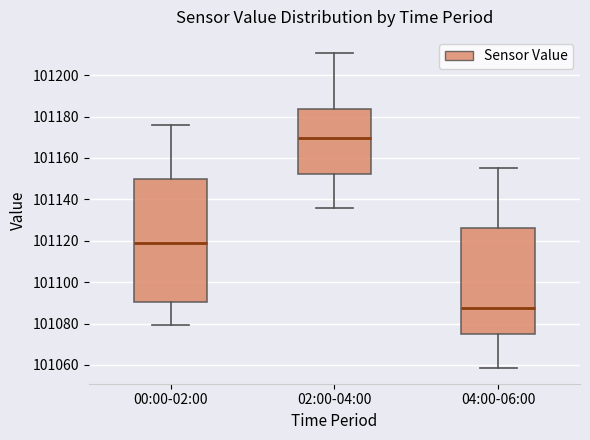

Reading left to right, transcribe this box plot: for each box, give where its median line is, the range the box spans, and where its two whiskers end, as read against the y-axis. The values are not printed on the chart, so give them approximately, as read against the axis.

00:00-02:00: median 101120, box 101090 to 101150, whiskers 101080 to 101176
02:00-04:00: median 101170, box 101152 to 101184, whiskers 101136 to 101210
04:00-06:00: median 101088, box 101074 to 101126, whiskers 101058 to 101156